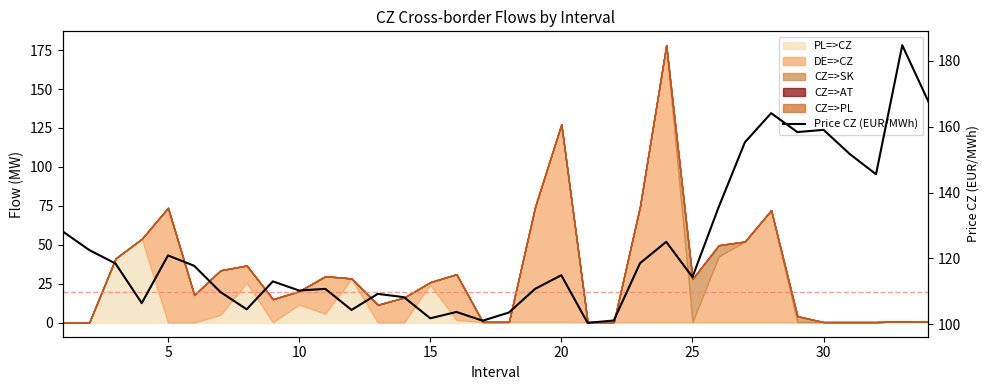

How many categories are shown in the chart?

34